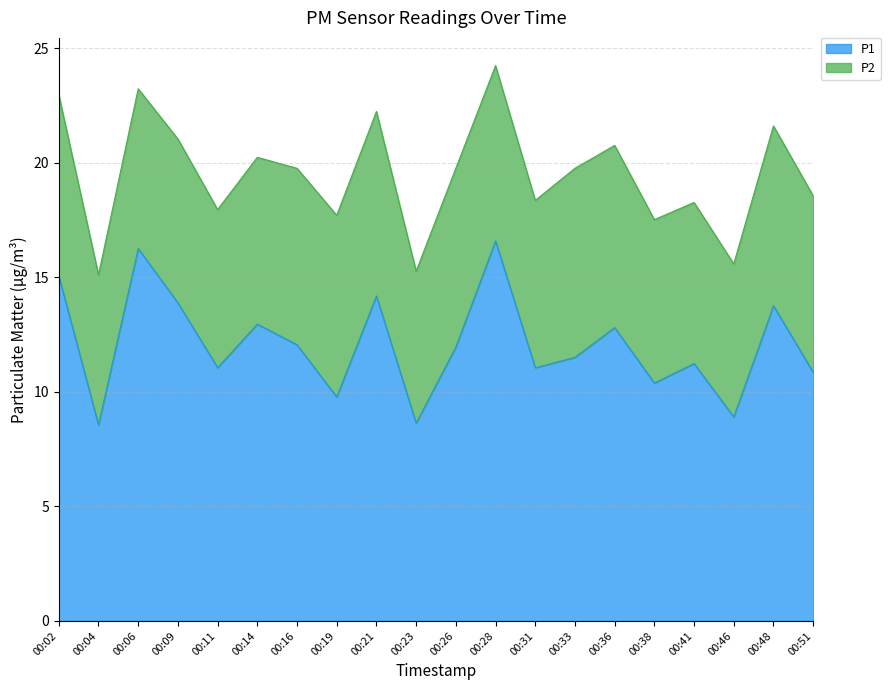

Rank the categories by value from lowest to highest.

00:04, 00:23, 00:46, 00:19, 00:38, 00:51, 00:11, 00:31, 00:41, 00:33, 00:26, 00:16, 00:36, 00:14, 00:48, 00:09, 00:21, 00:02, 00:06, 00:28